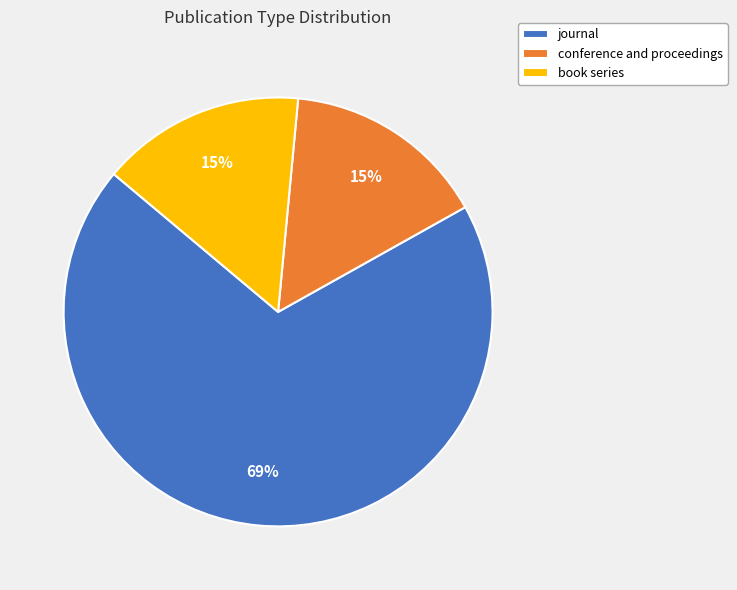

Approximately how many times larger is the value at conference and proceedings compared to book series?

1.0